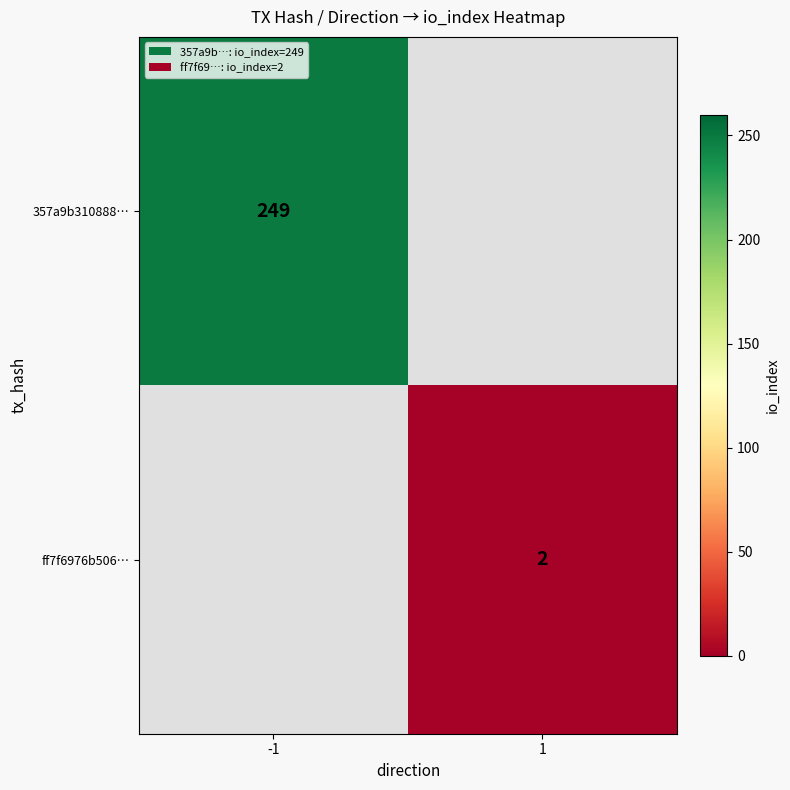

The value of ff7f6976b506… at 1 is 1. True or false?

False